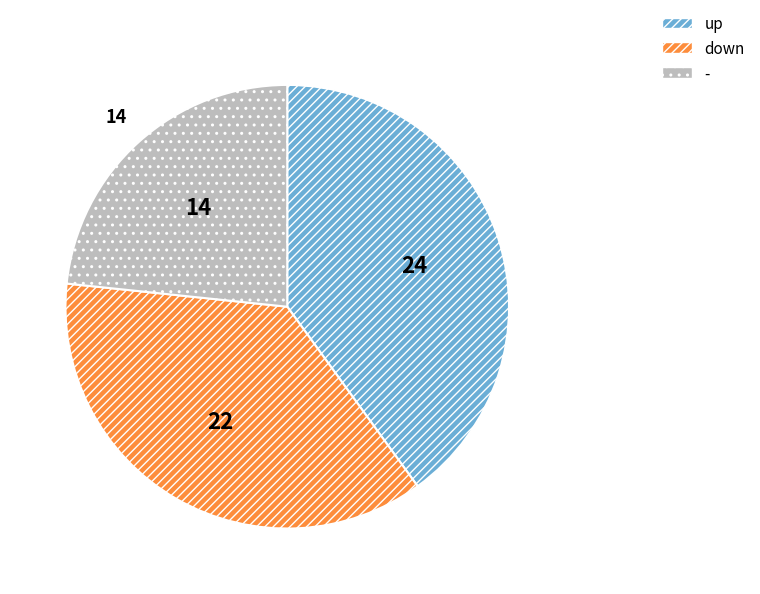

Does - account for over 50% of the chart?

No